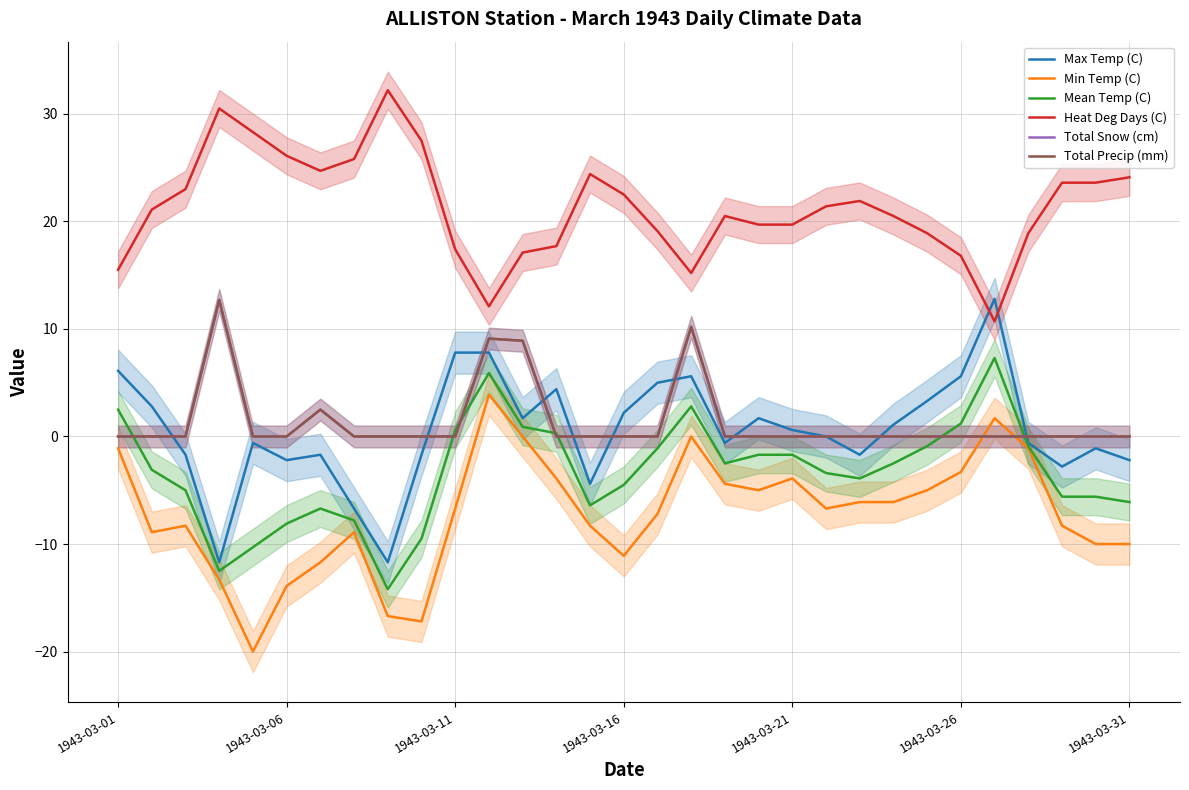

Does the chart have visible grid lines?

Yes